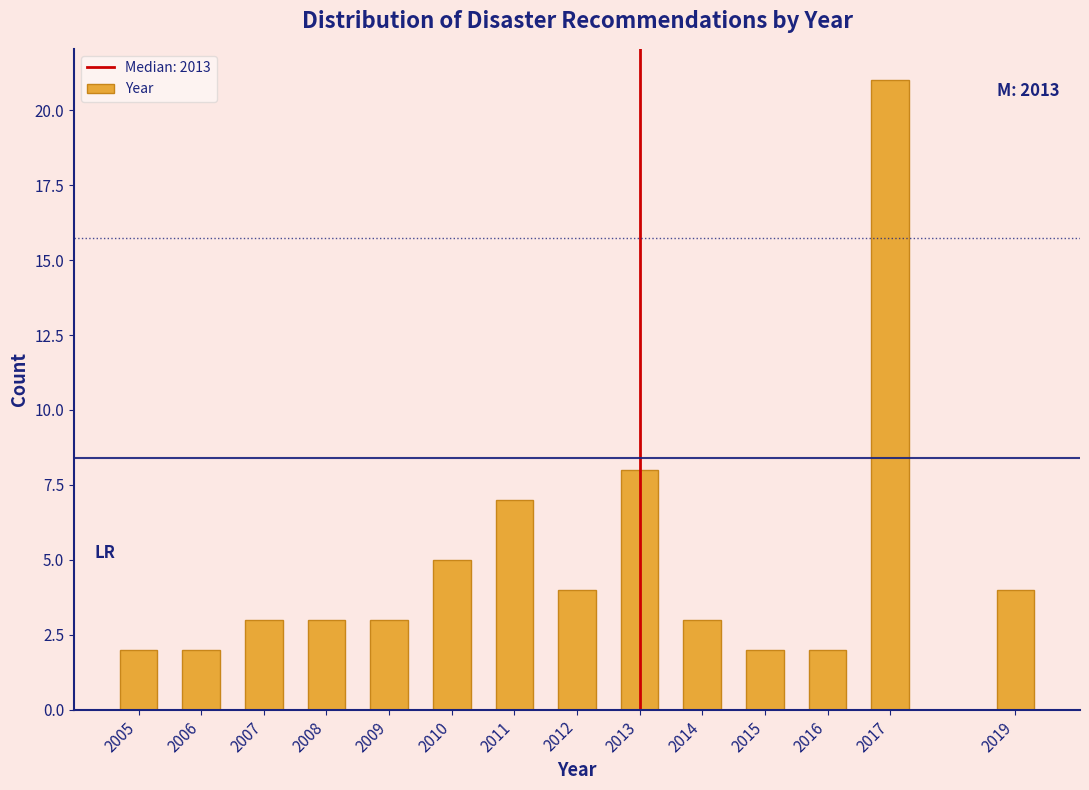

Reading left to right, transcribe all the data shown in this chart.

2005=2	2006=2	2007=3	2008=3	2009=3	2010=5	2011=7	2012=4	2013=8	2014=3	2015=2	2016=2	2017=21	2019=4